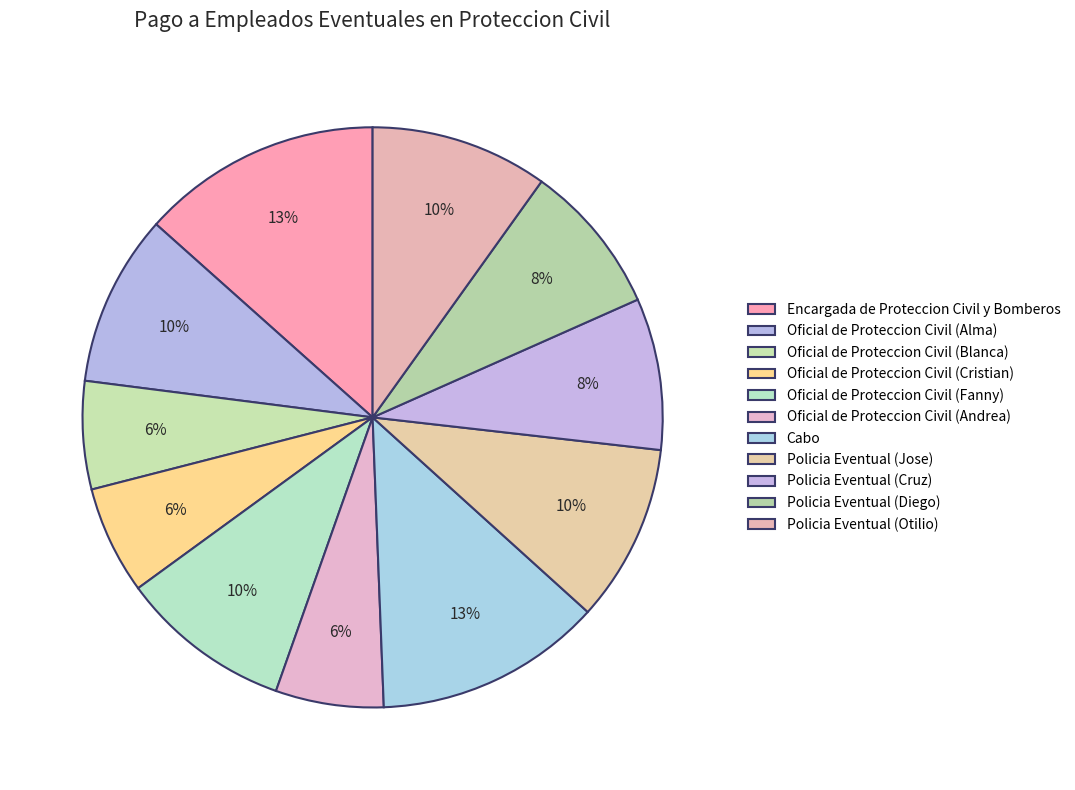

What is the change in value from Oficial de Proteccion Civil (Blanca) to Oficial de Proteccion Civil (Fanny)?

+1300